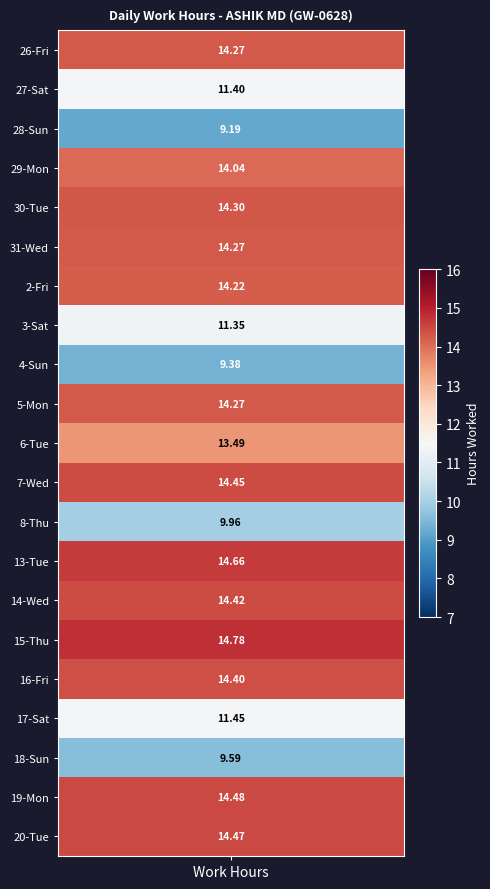

The 19-Mon series shows -4.8 at 6. True or false?

False